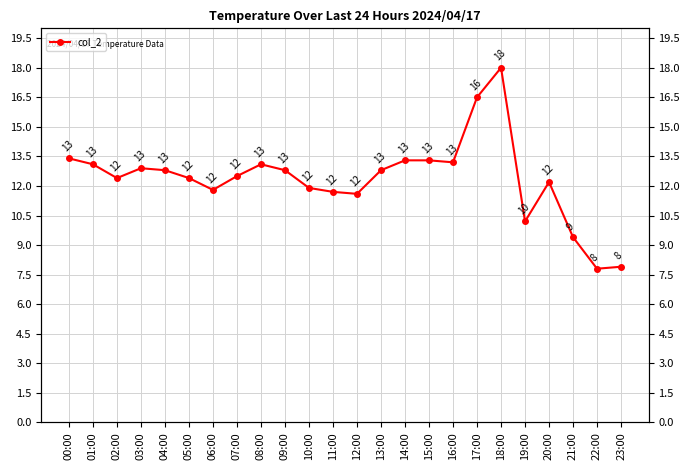

Is it true that the value at 16:00 is 13.2?

True